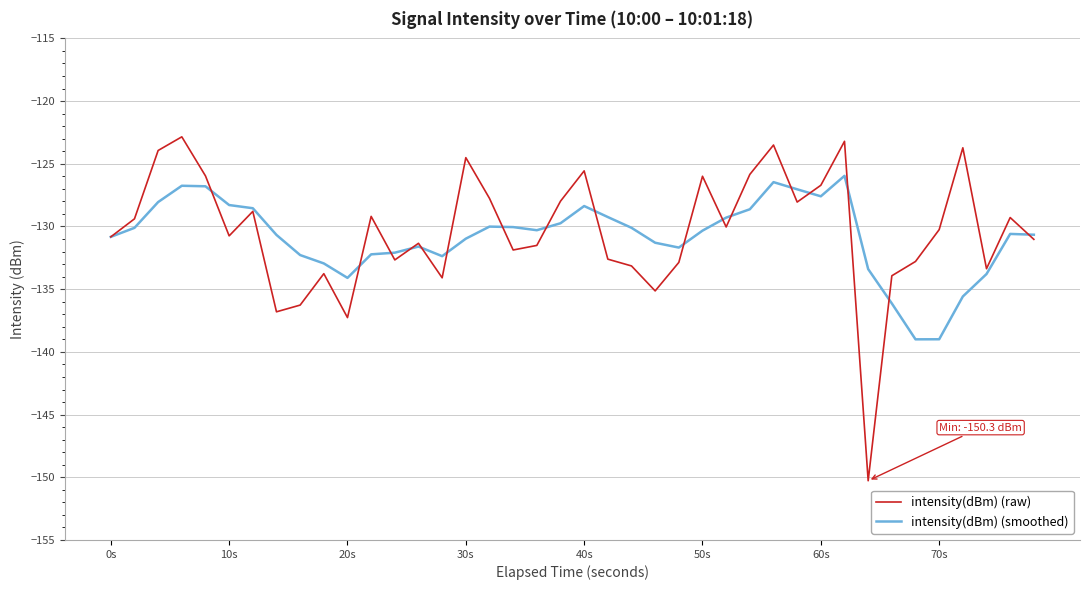

What is the greatest value displayed?

-122.8